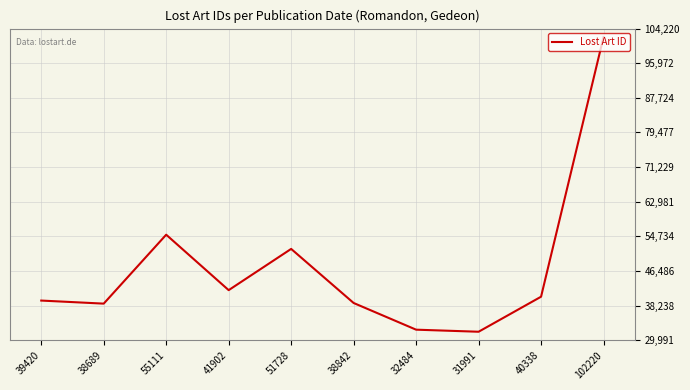

The value at 51728 is 51728. True or false?

True